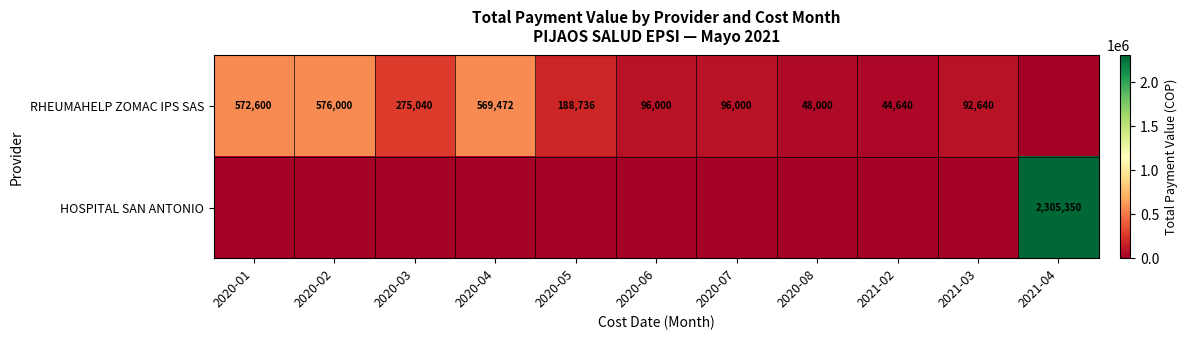

Which category has the highest value across all series?

2021-04